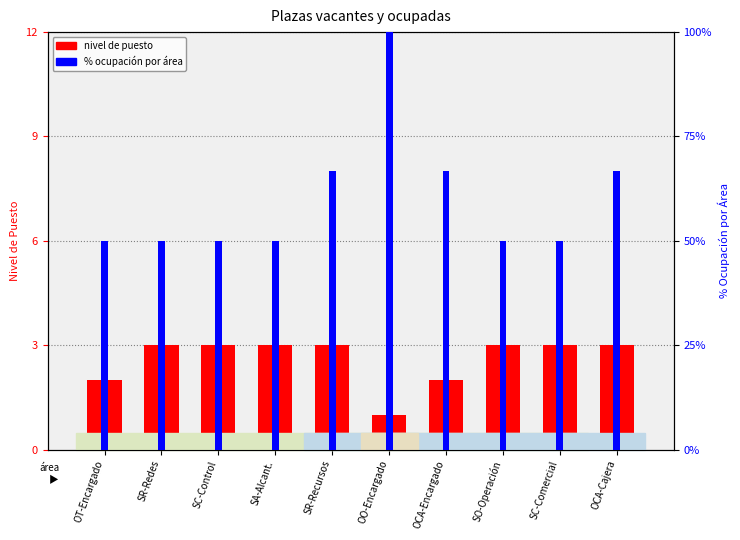

Count the number of data series in this chart.

2